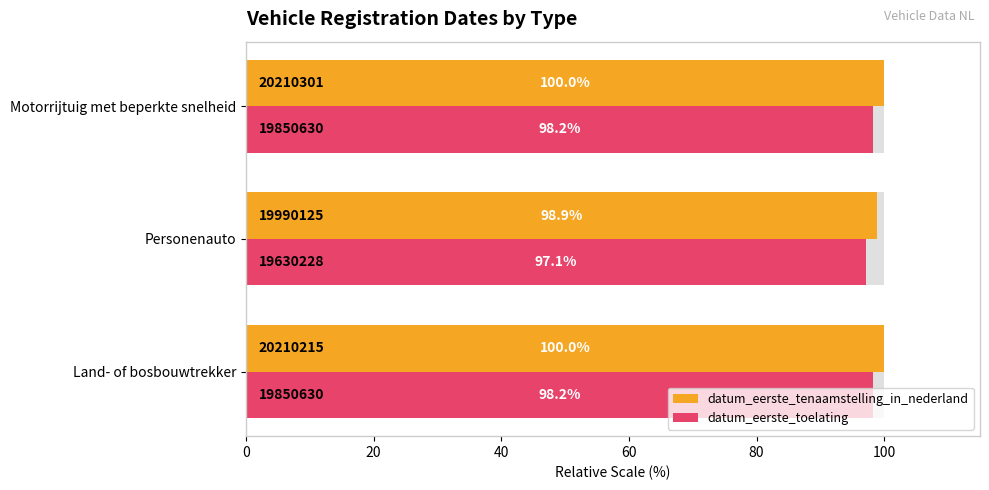

What is the maximum value shown in the chart?

100.0